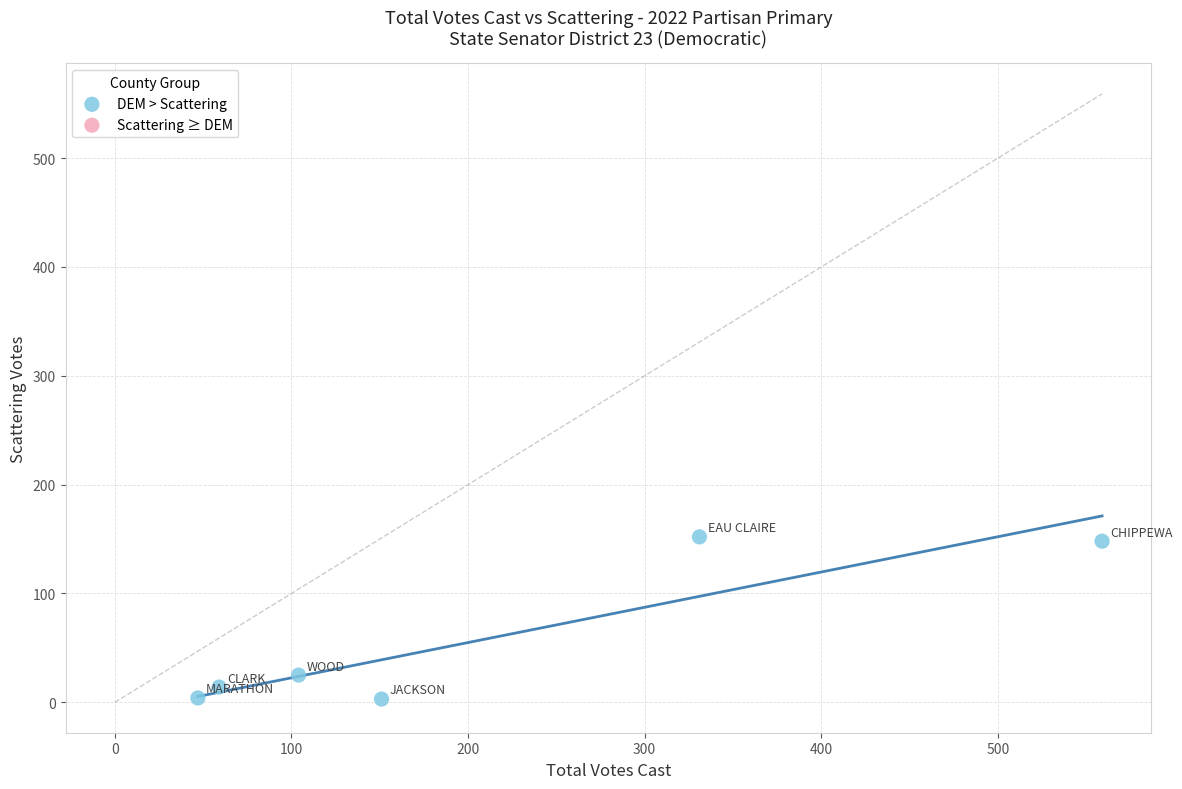

What Y value in the scatter plot is closest to 77?

25